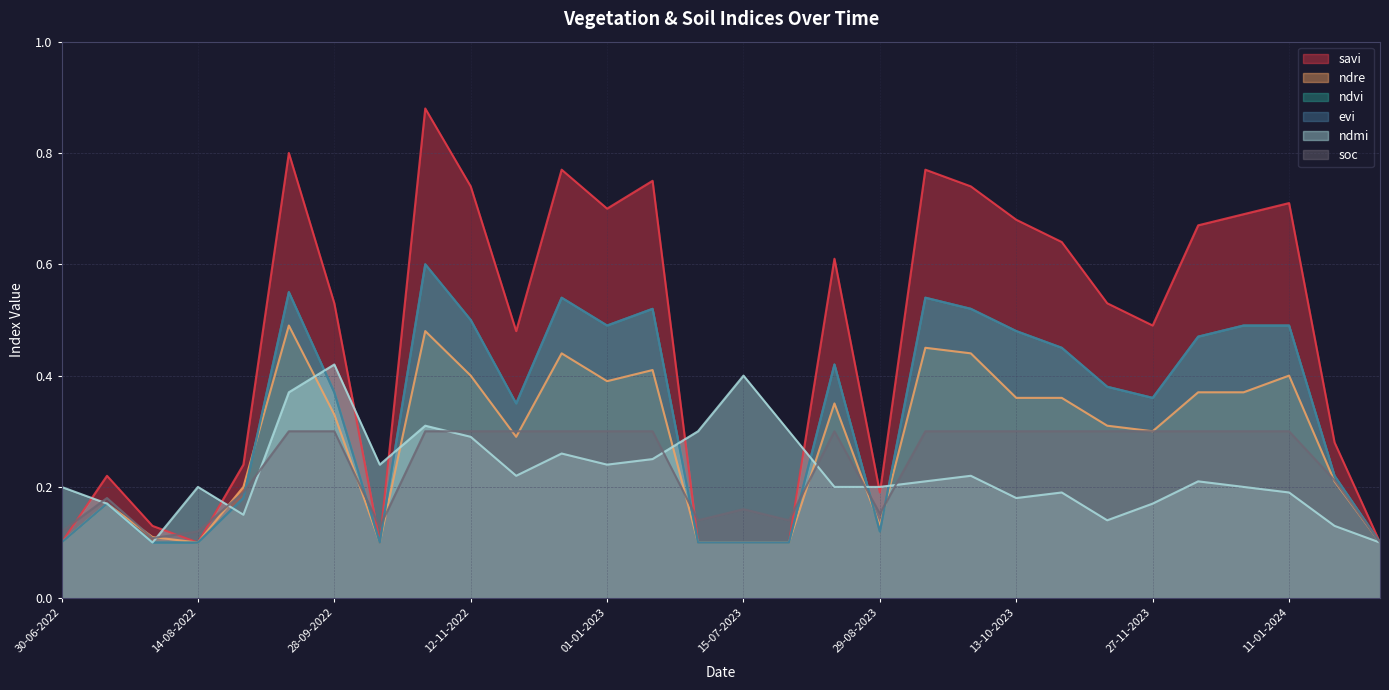

List the series in order of their peak value, lowest first.

soc, ndmi, ndre, ndvi, evi, savi